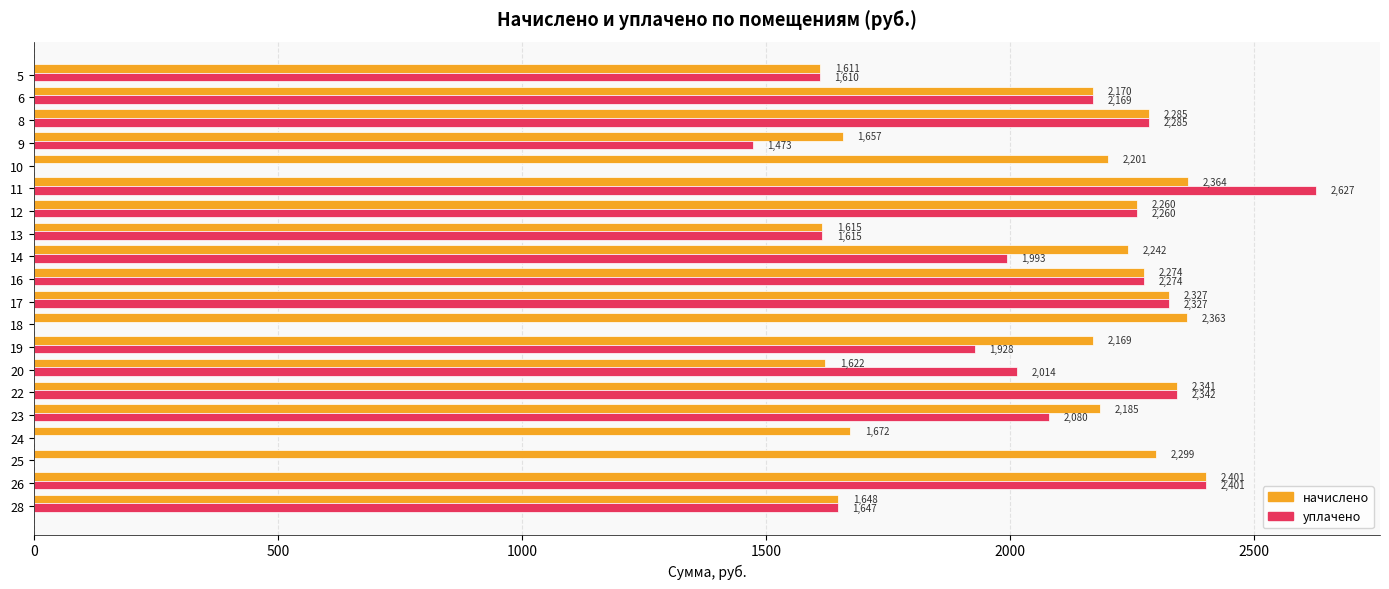

The уплачено series shows 490.2 at 28. True or false?

False